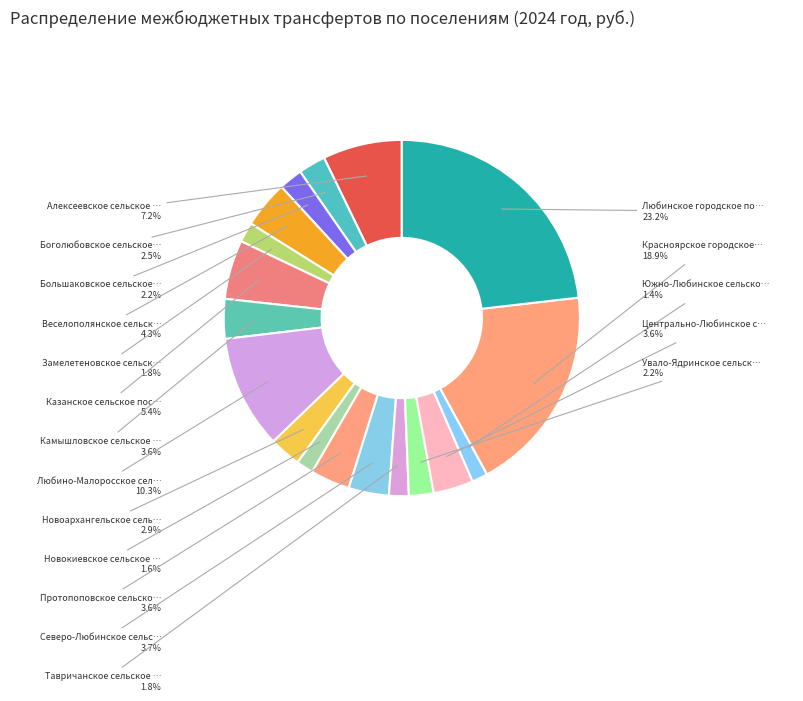

How many slices are in this pie chart?

18